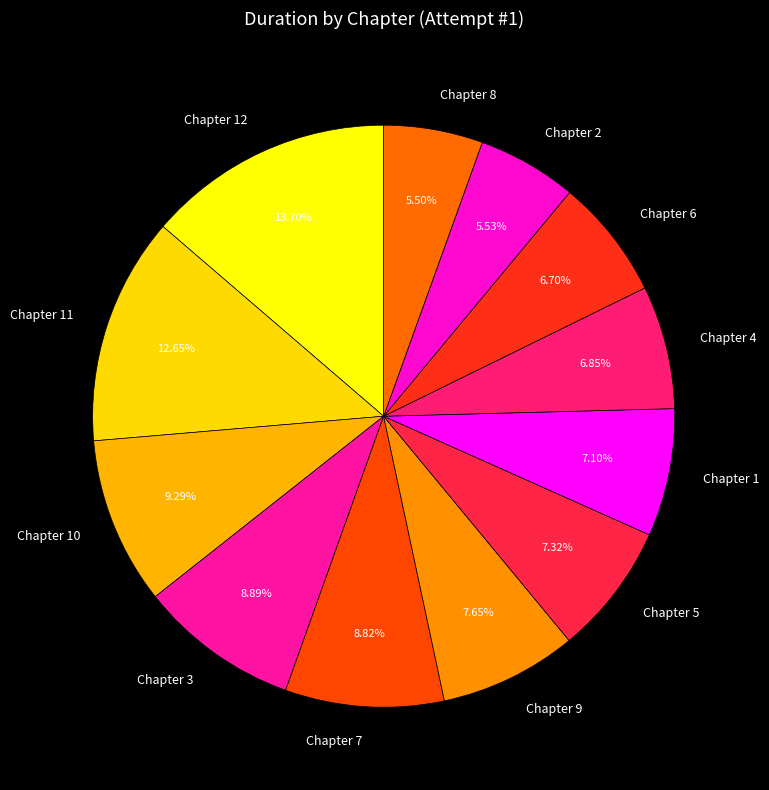

Is it true that Chapter 1 is 21% of the pie?

False